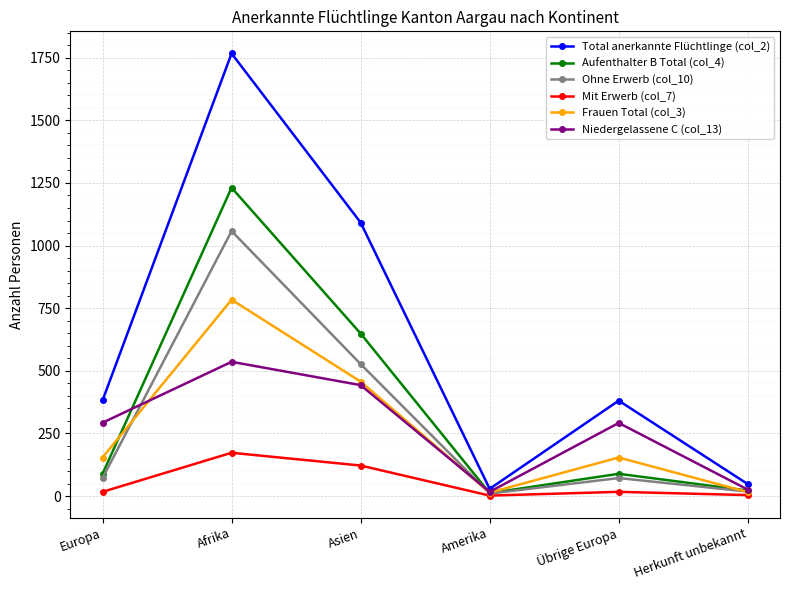

List the series in order of their peak value, highest first.

Total anerkannte Flüchtlinge (col_2), Aufenthalter B Total (col_4), Ohne Erwerb (col_10), Frauen Total (col_3), Niedergelassene C (col_13), Mit Erwerb (col_7)